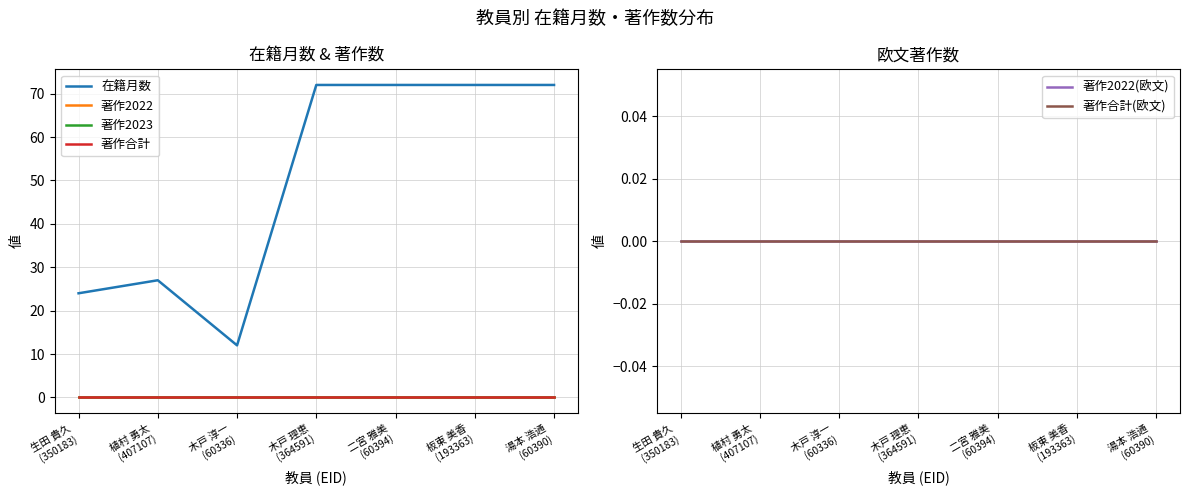

True or false: 著作2022 has more than 0 points higher than both neighbors.

False